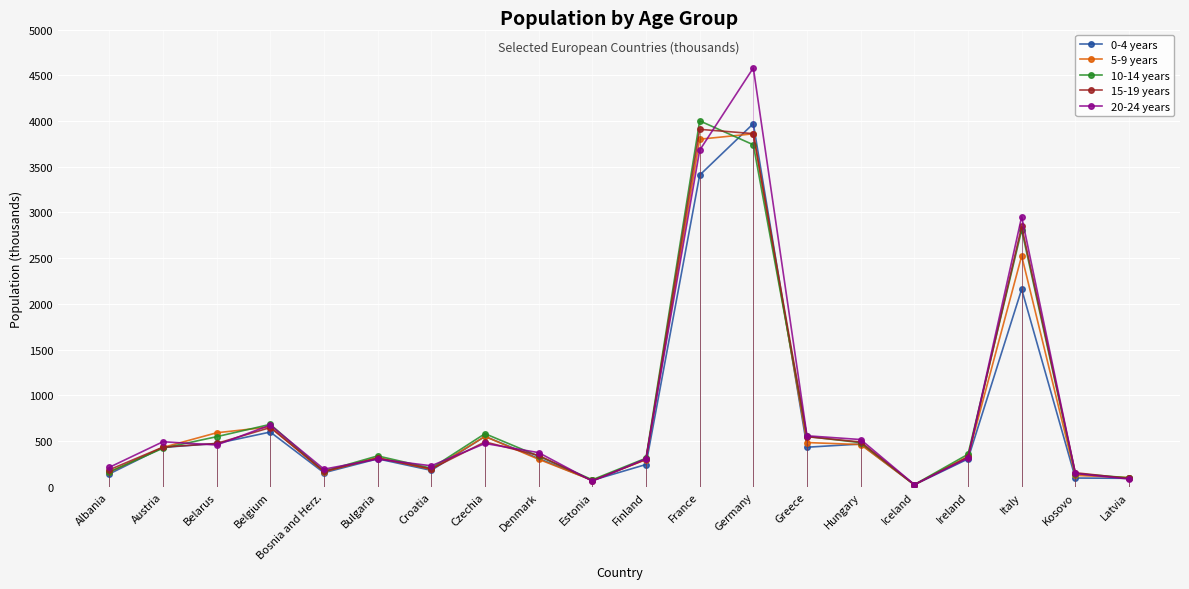

How many data points does each series have?

20